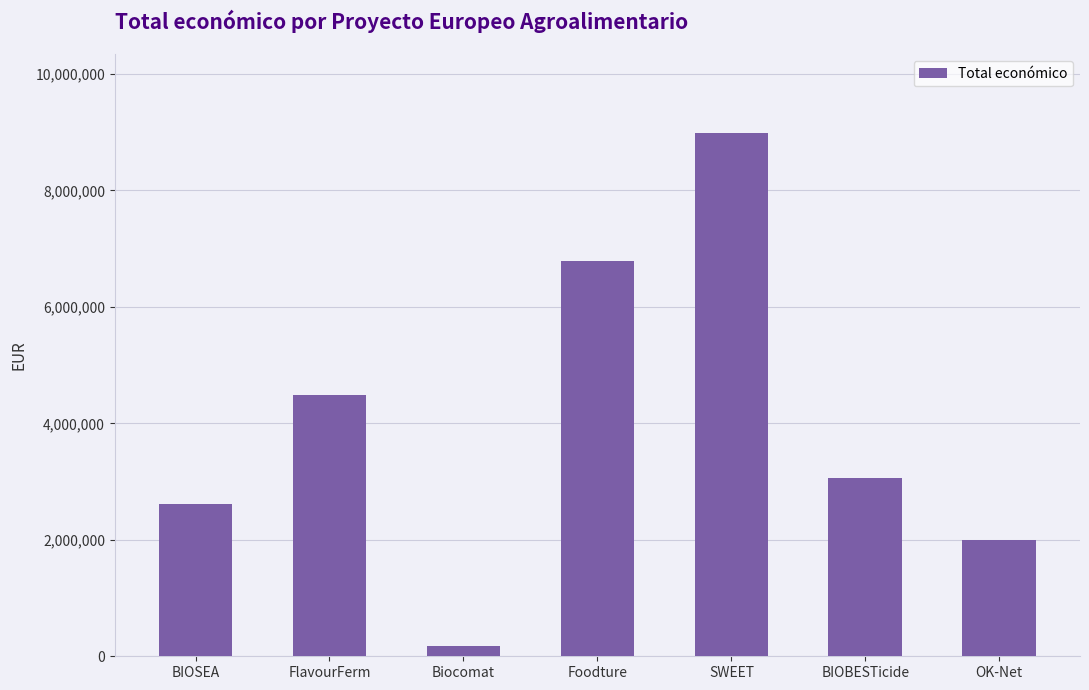

Where is the data nearest to the value 4584365?

FlavourFerm